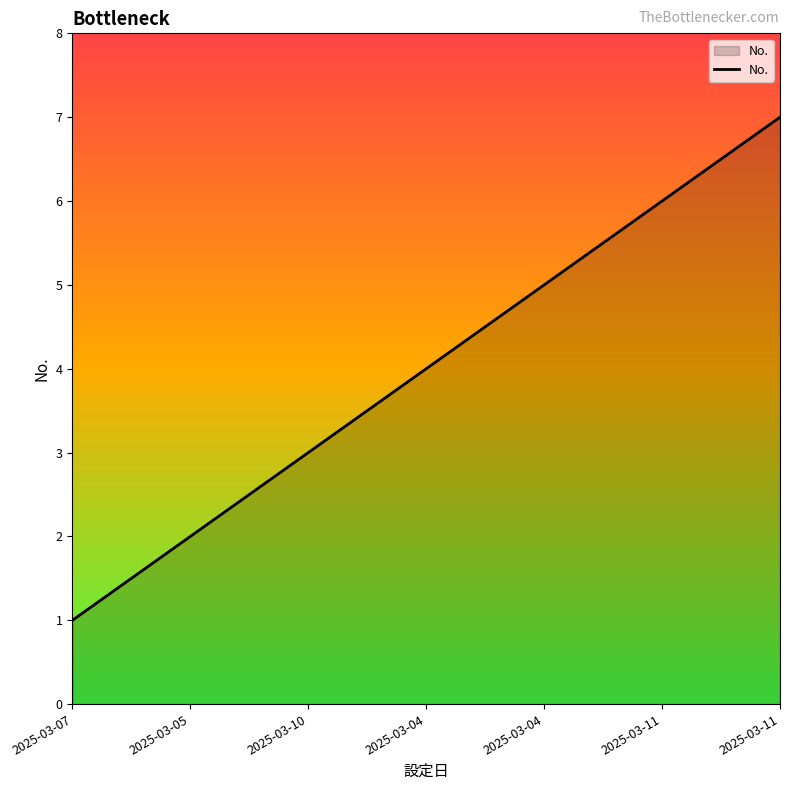

Does the chart display data point markers on the line(s)?

No